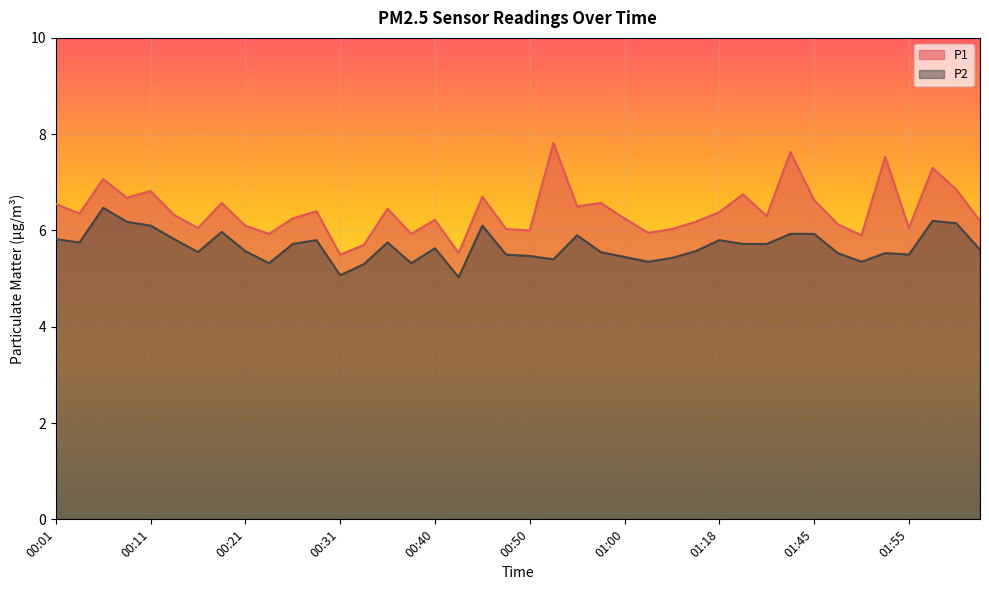

True or false: P1 and P2 intersect in this chart.

False